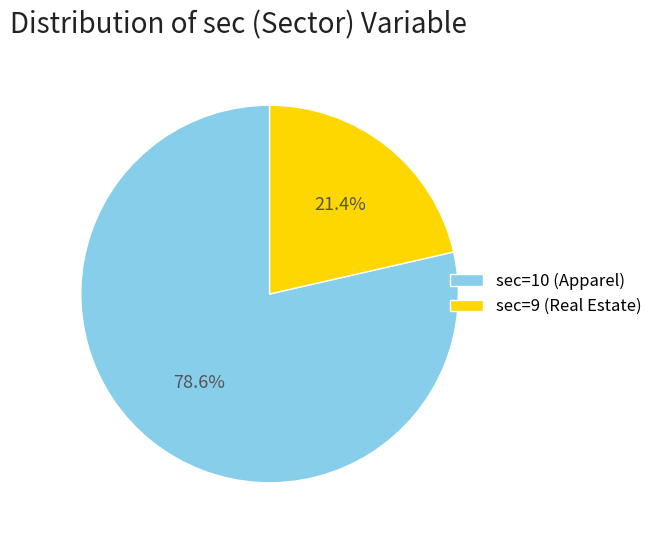

Count the number of slices in the pie.

2